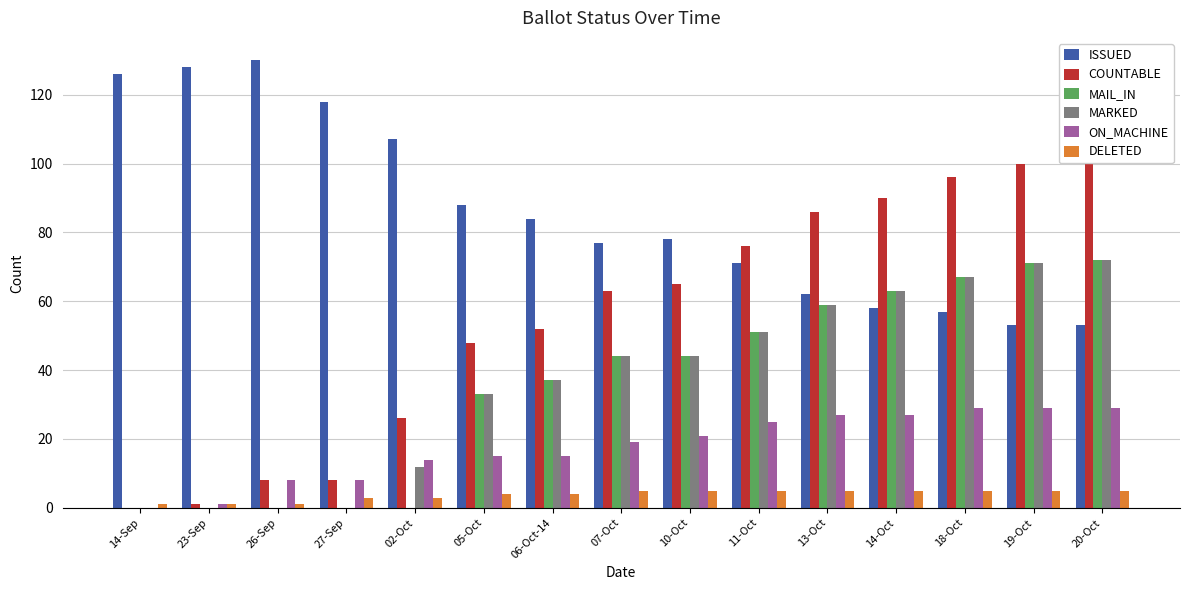

At which label does DELETED reach its minimum?

14-Sep